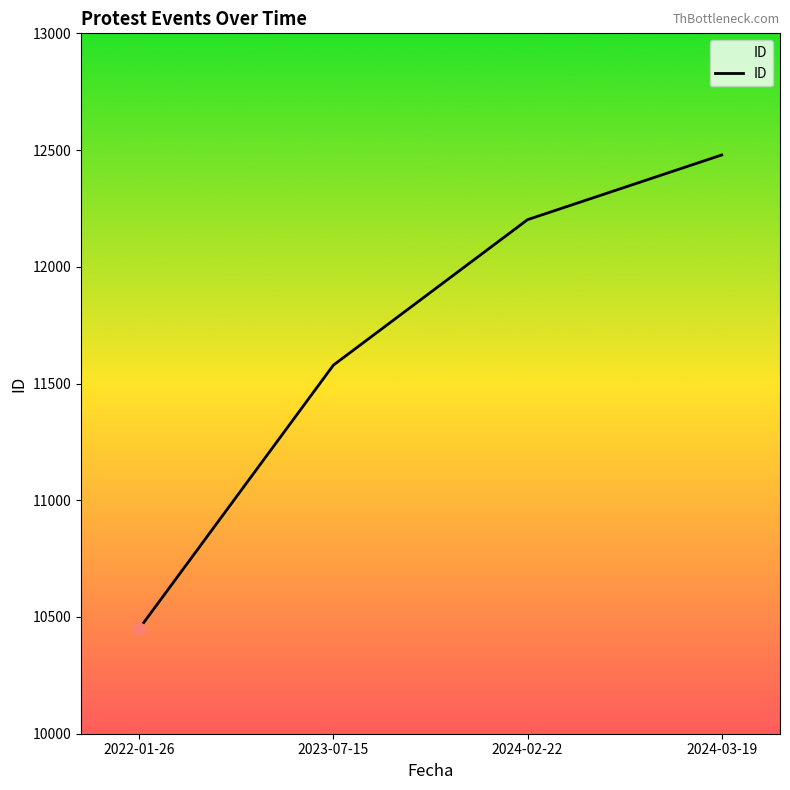

Approximately how many times larger is the value at 2022-01-26 compared to 2023-07-15?

0.9